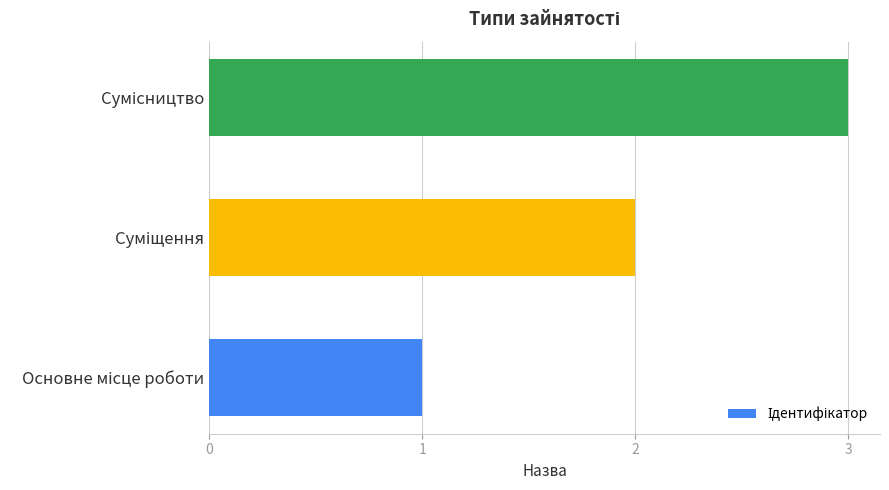

What is the maximum value shown in the chart?

3